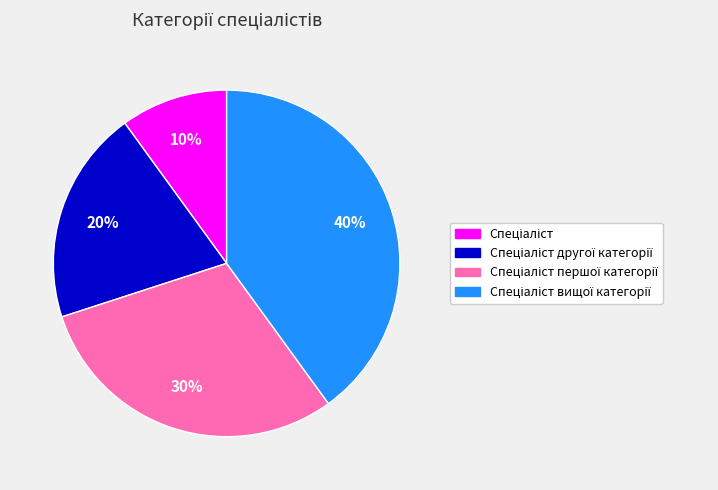

Is there a majority slice in this chart?

No